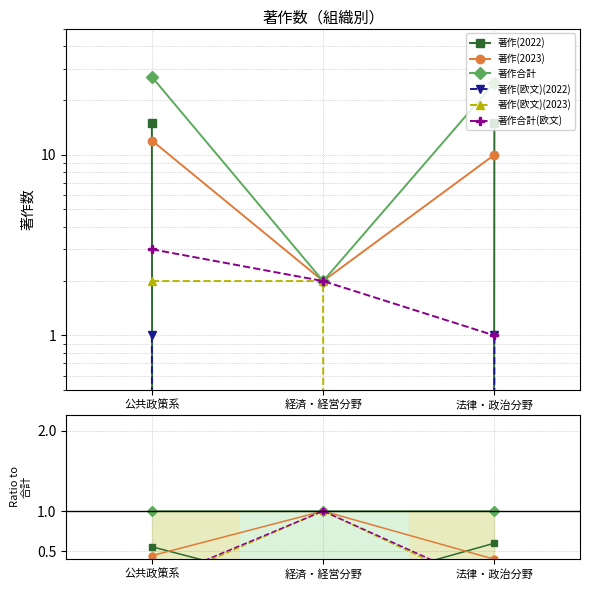

Count the number of categories in the chart.

3